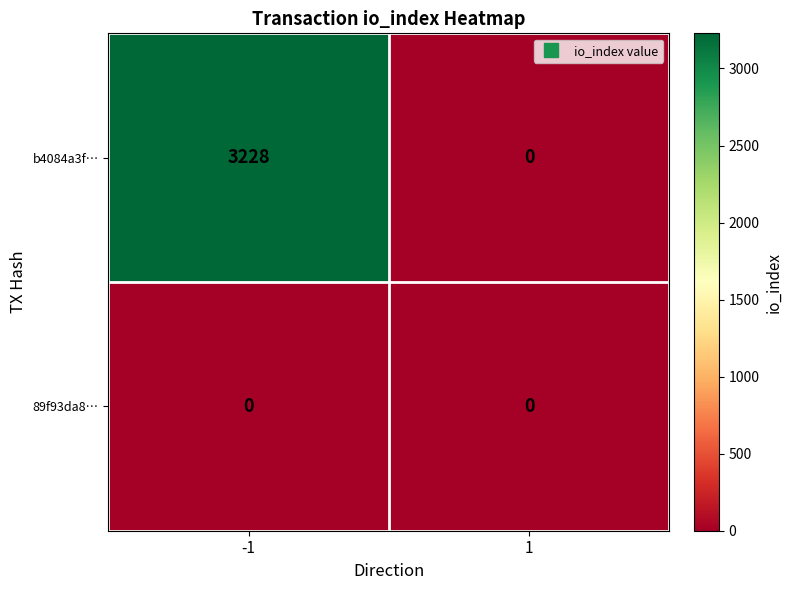

Reading left to right, list all the values displayed in this chart.

b4084a3f…: -1=3228	1=0
89f93da8…: -1=0	1=0